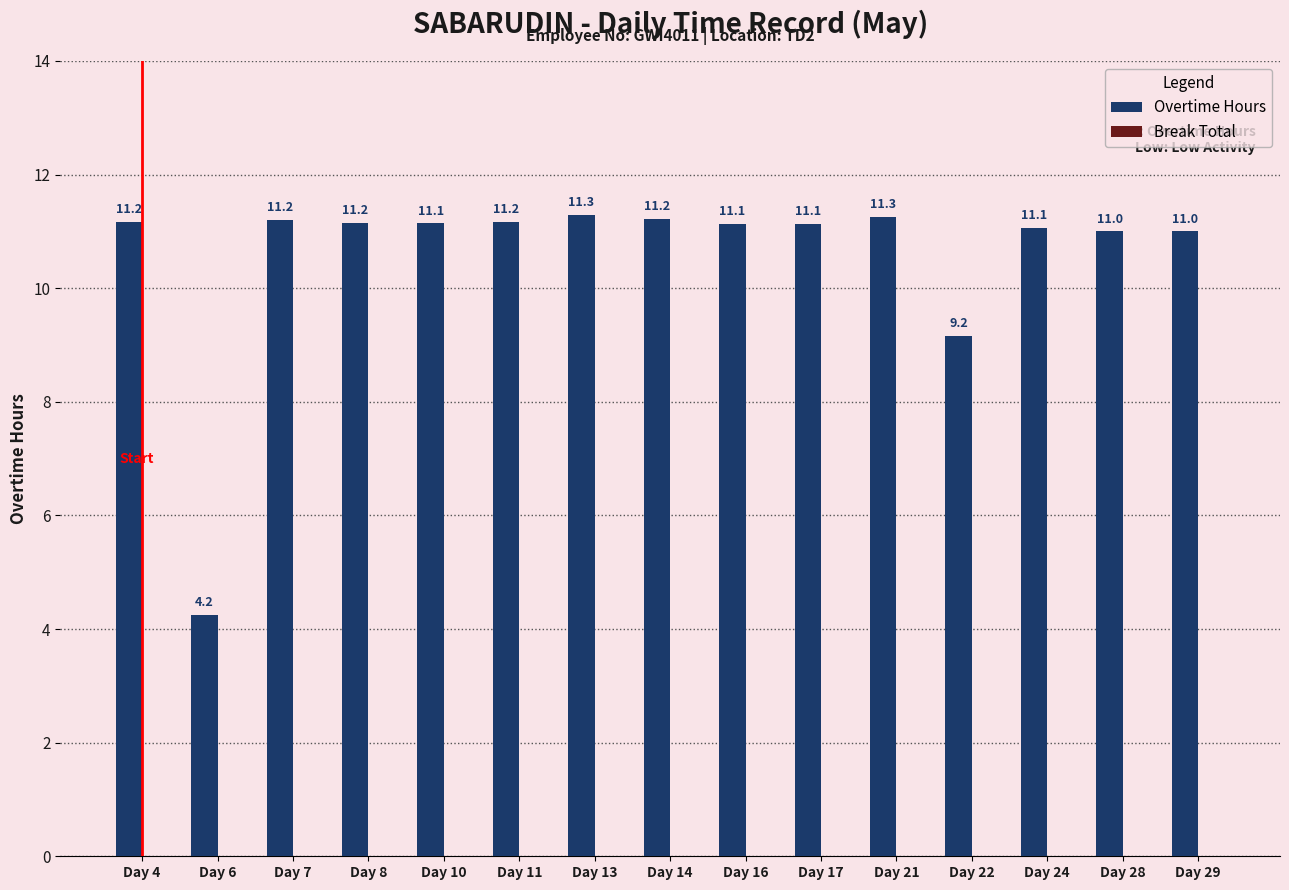

Which has a higher value, Day 13 or Day 11?

Day 13